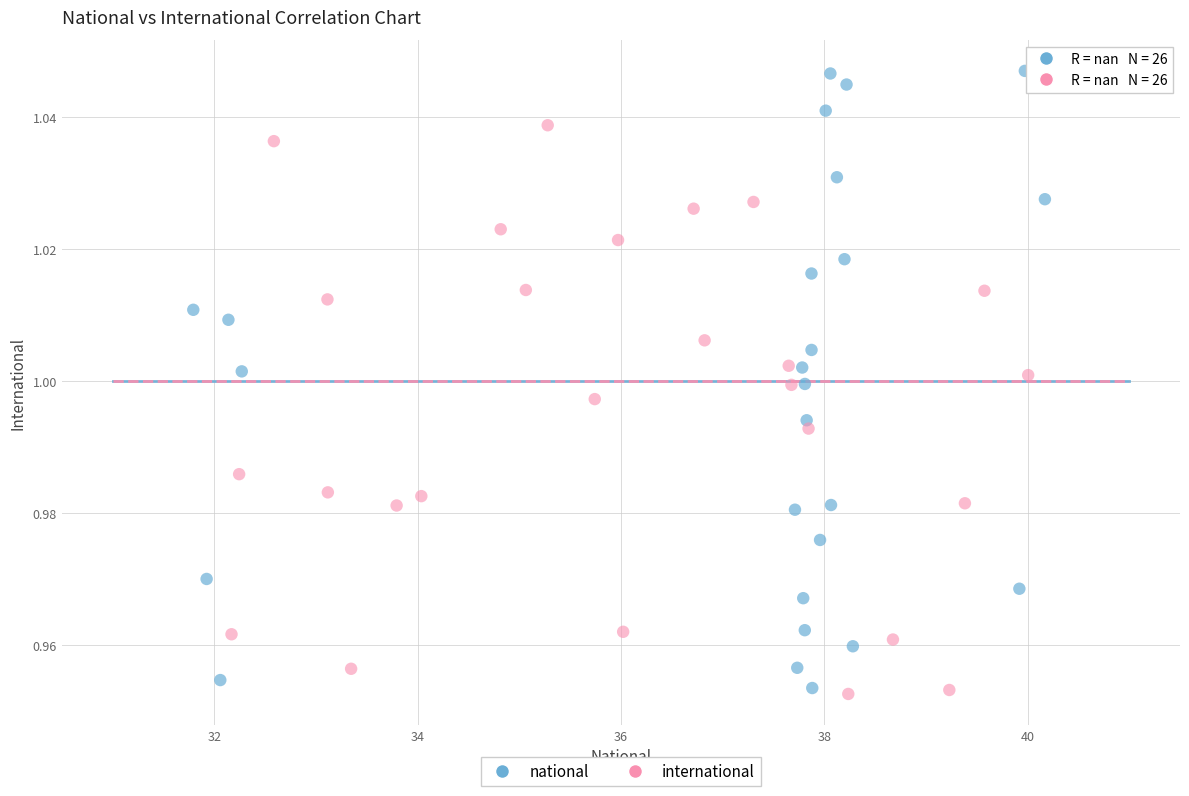

Which series reaches the maximum Y coordinate?

national